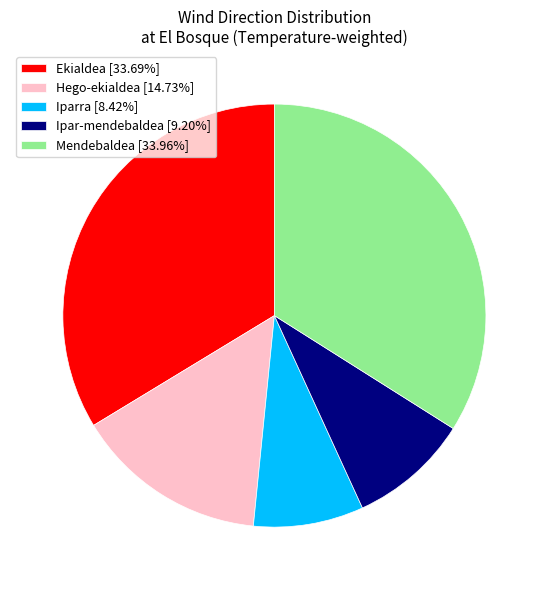

Combined, do Ekialdea [33.69%] and Hego-ekialdea [14.73%] account for over 50%?

No